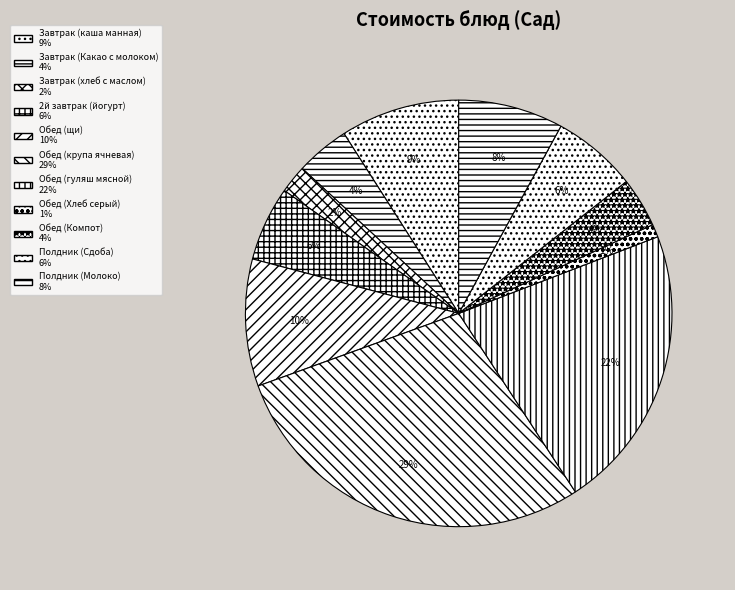

What percentage is the Полдник (Сдоба) slice, to the nearest percent?

6%